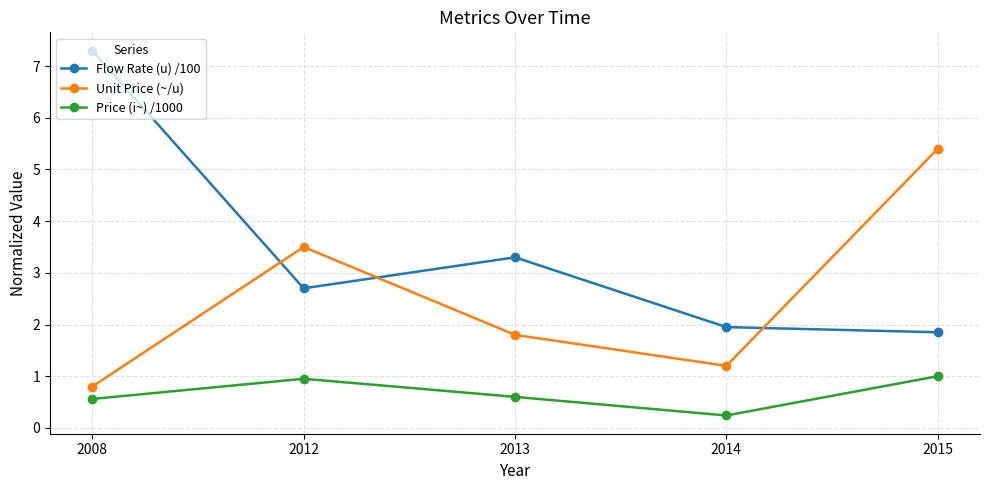

Does the chart display data point markers on the line(s)?

Yes